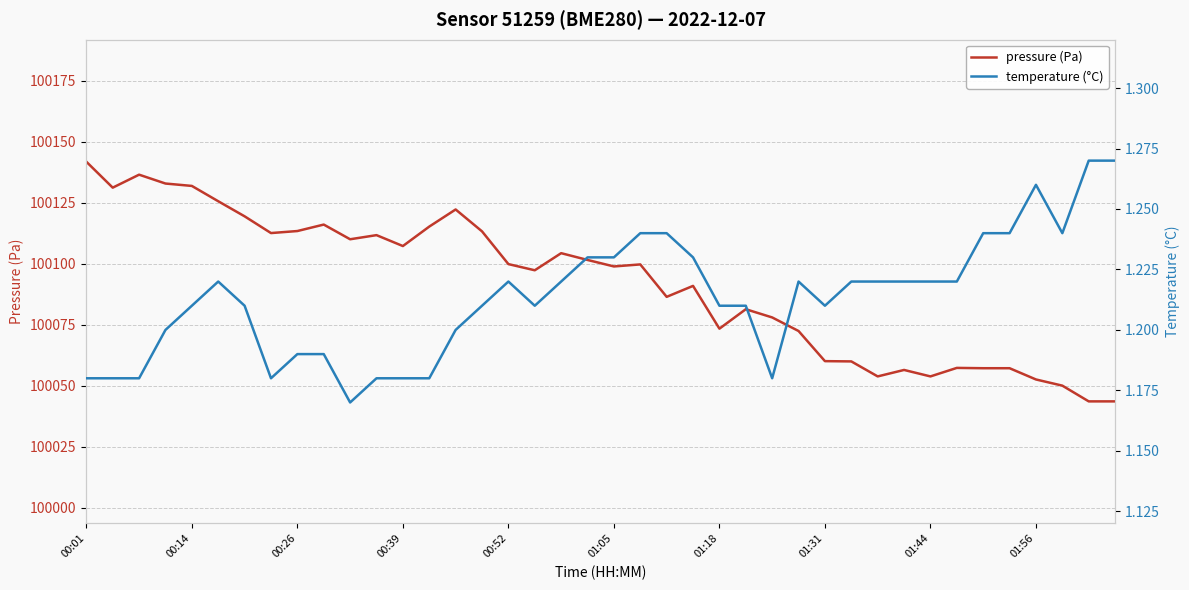

Does the chart have visible grid lines?

Yes